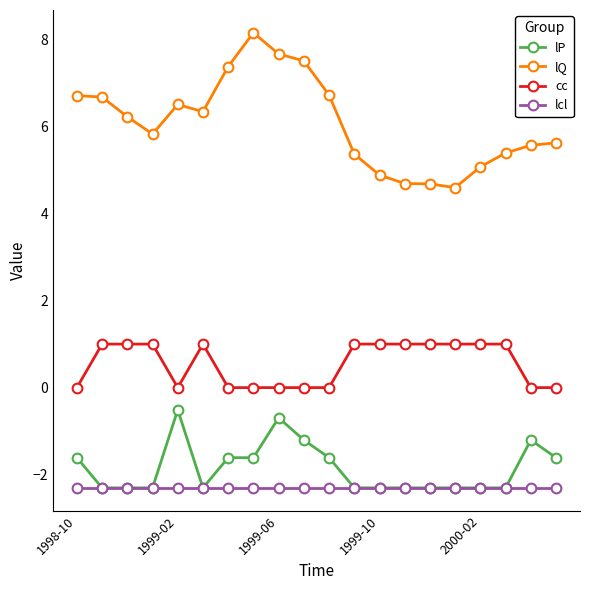

List the series in order of their peak value, highest first.

lQ, cc, lP, lcl